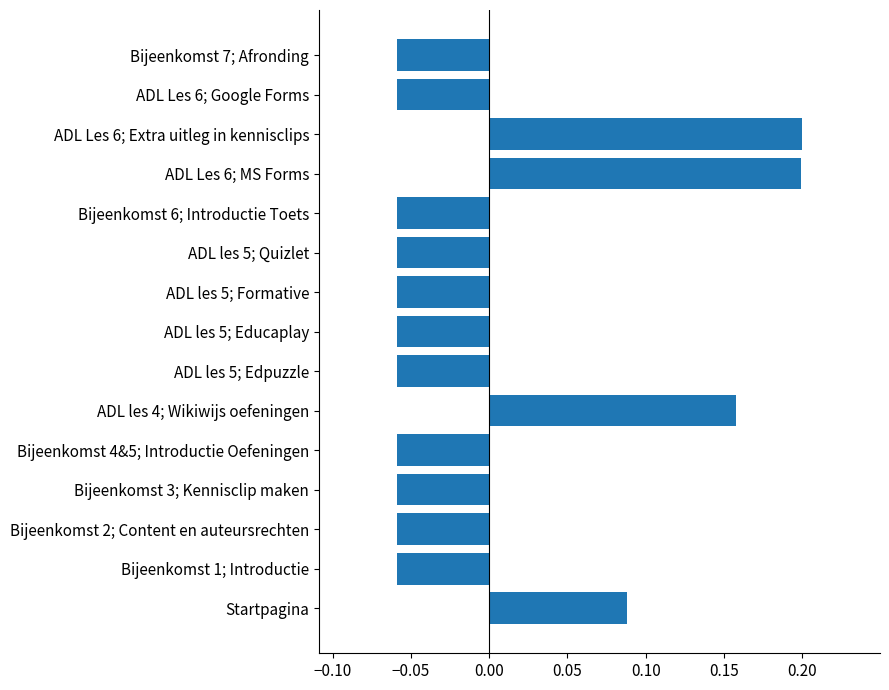

The value at Bijeenkomst 1; Introductie is -0.0. True or false?

False